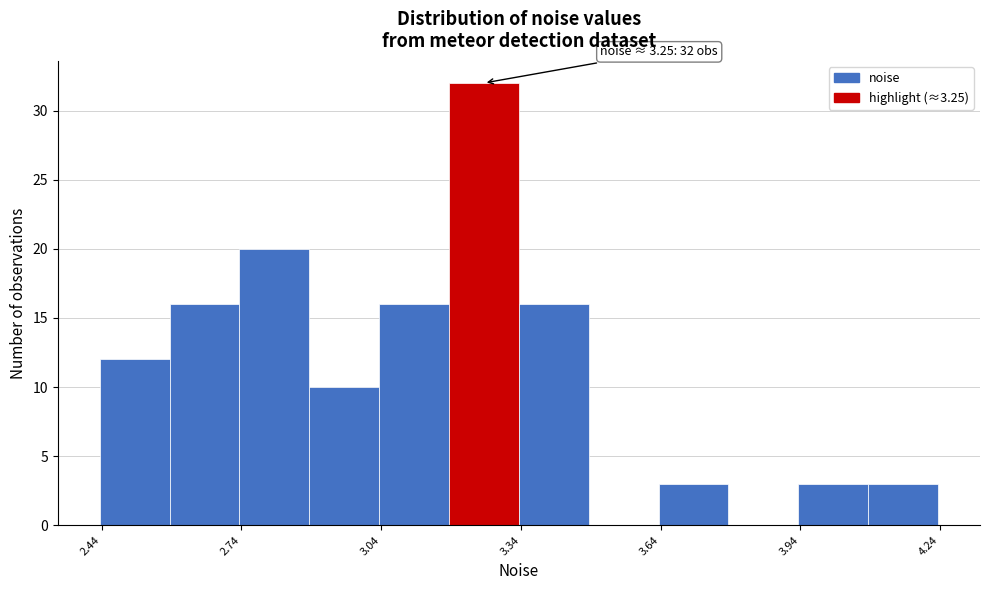

Around what value on the x-axis is the tallest bar? Give the approximate position of its centre, as read against the axis.

3.25